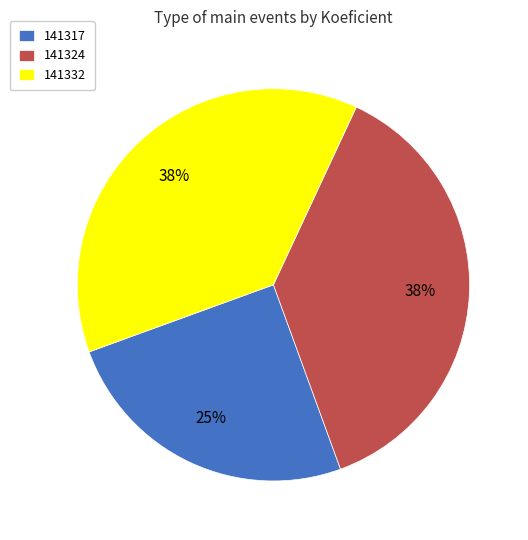

What is the ratio of the value at 141324 to the value at 141317?

1.5